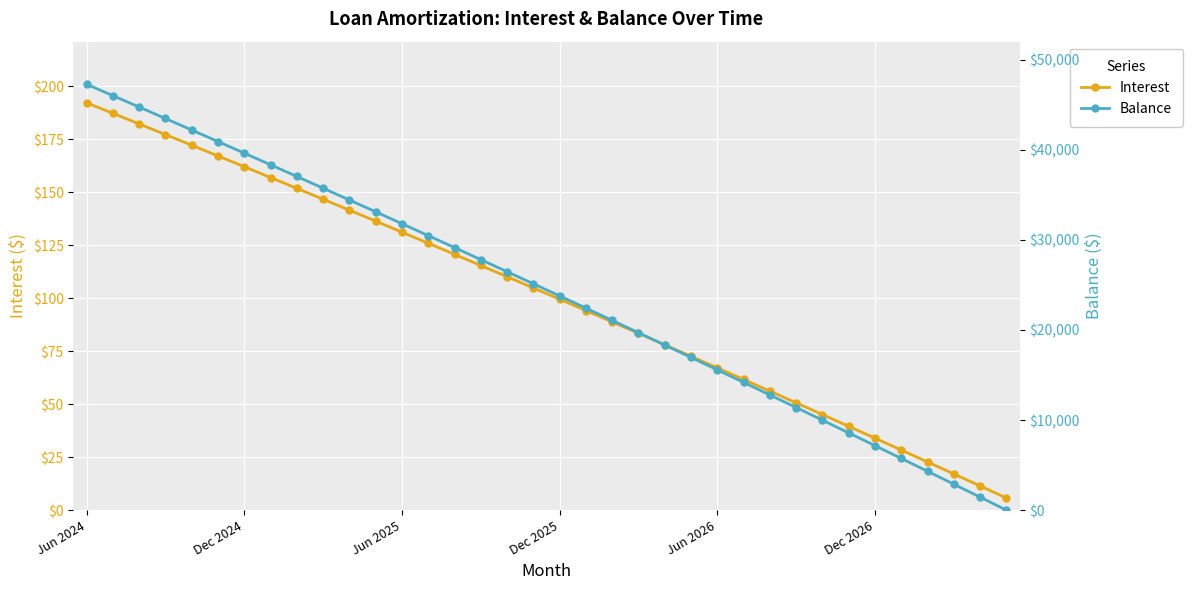

How many lines are shown in the chart?

2